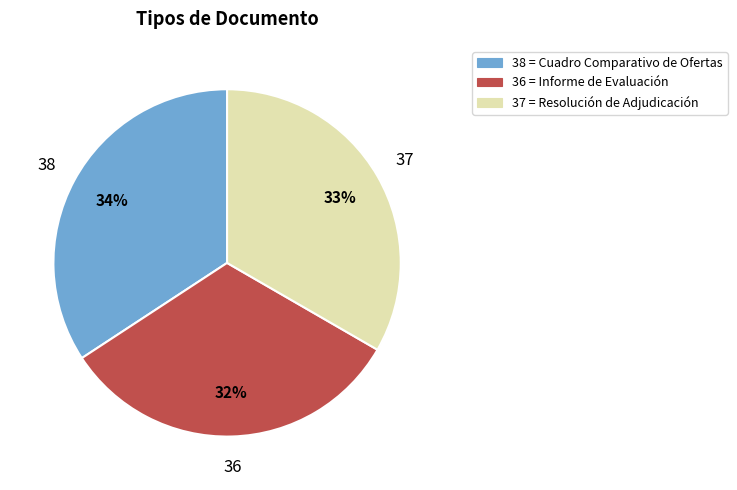

Does any single category account for the majority?

No